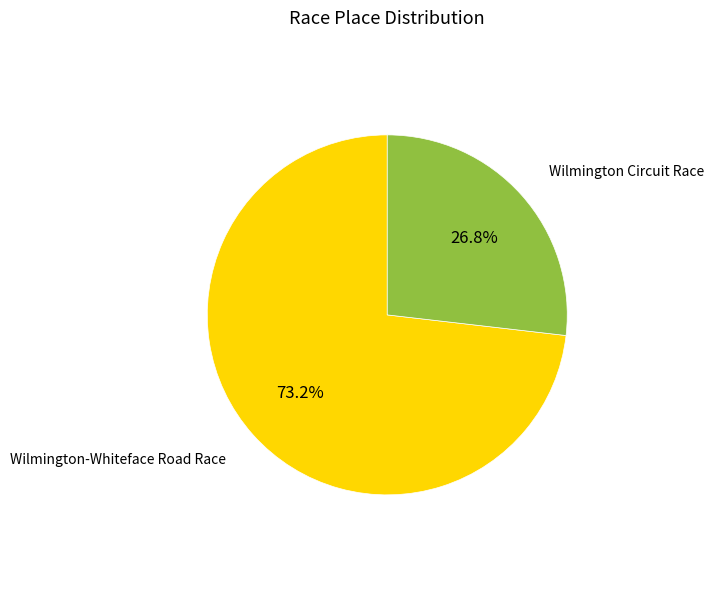

What portion of the pie excludes Wilmington Circuit Race?

73.2%